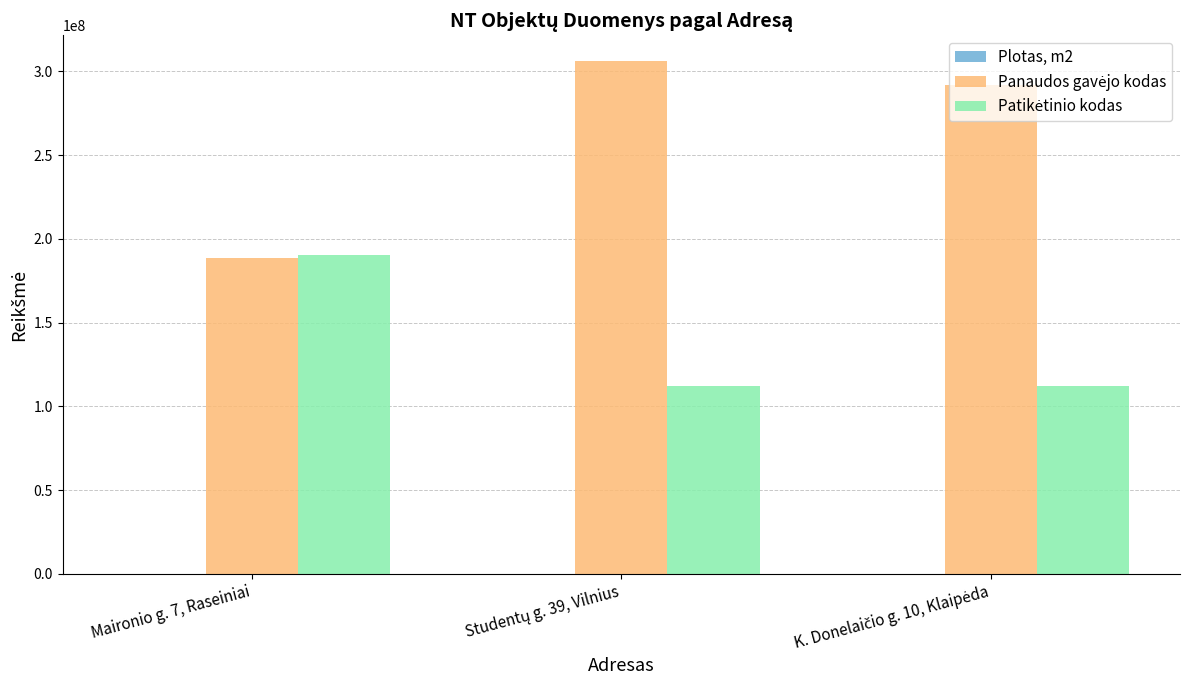

What is the greatest value displayed?

306121848.0